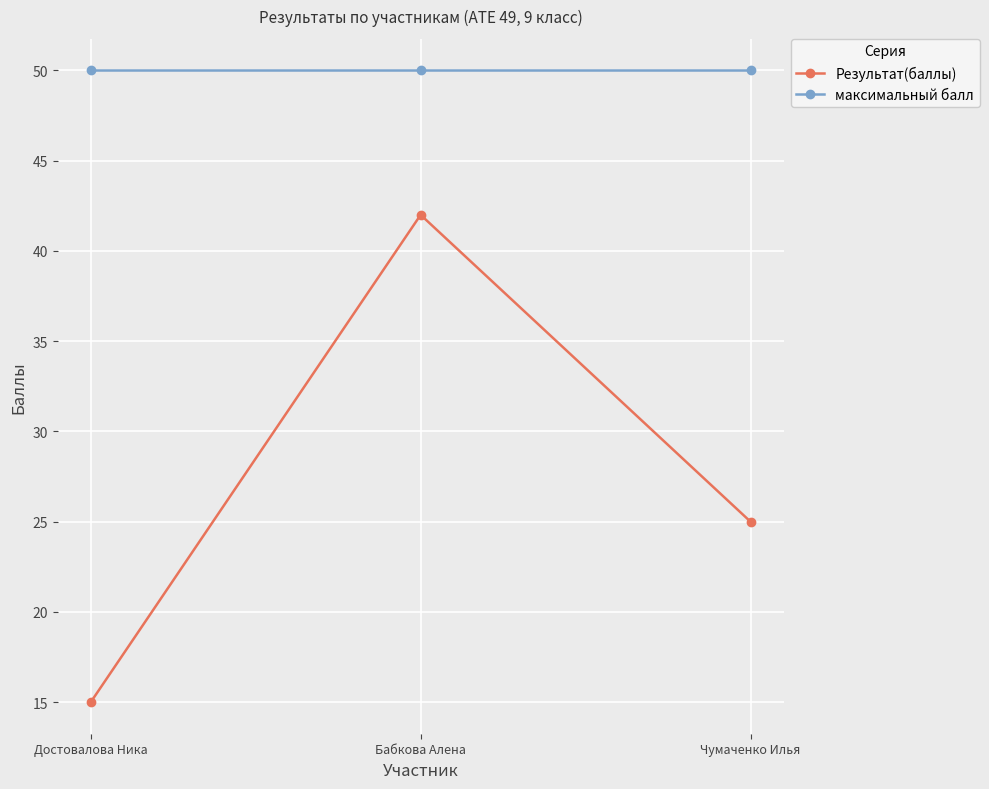

What is the approximate value of Результат(баллы) at Достовалова Ника?

15